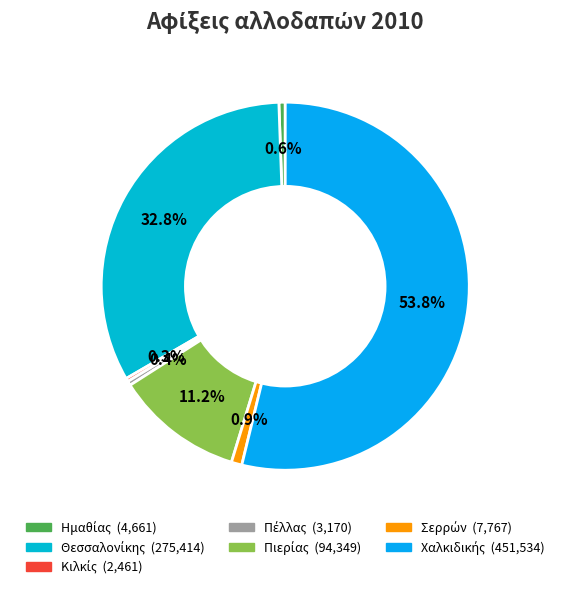

The Ημαθίας slice represents 1% of the pie. True or false?

True